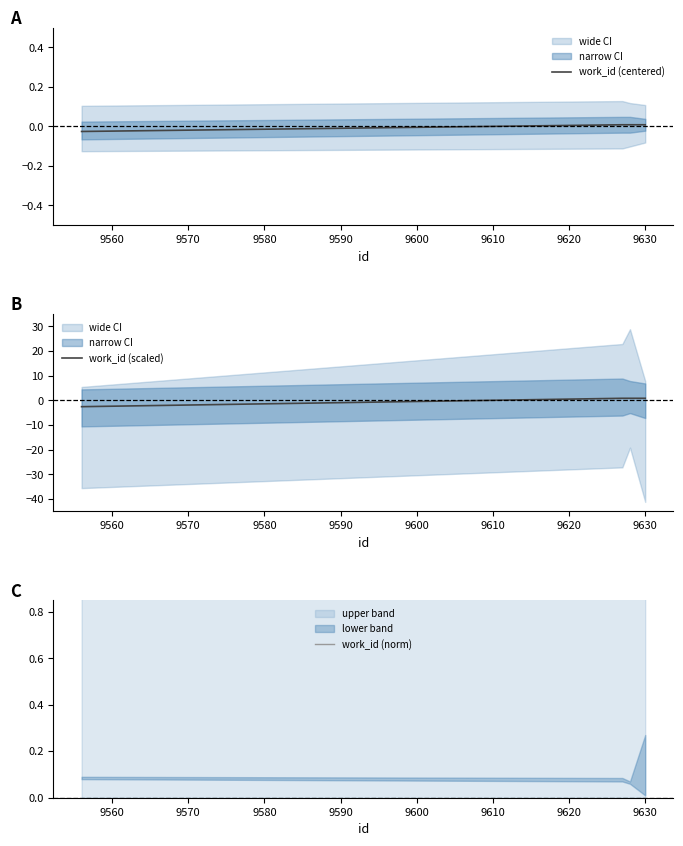

In work_id (norm), how many points are higher than both neighbors (excluding endpoints)?

1